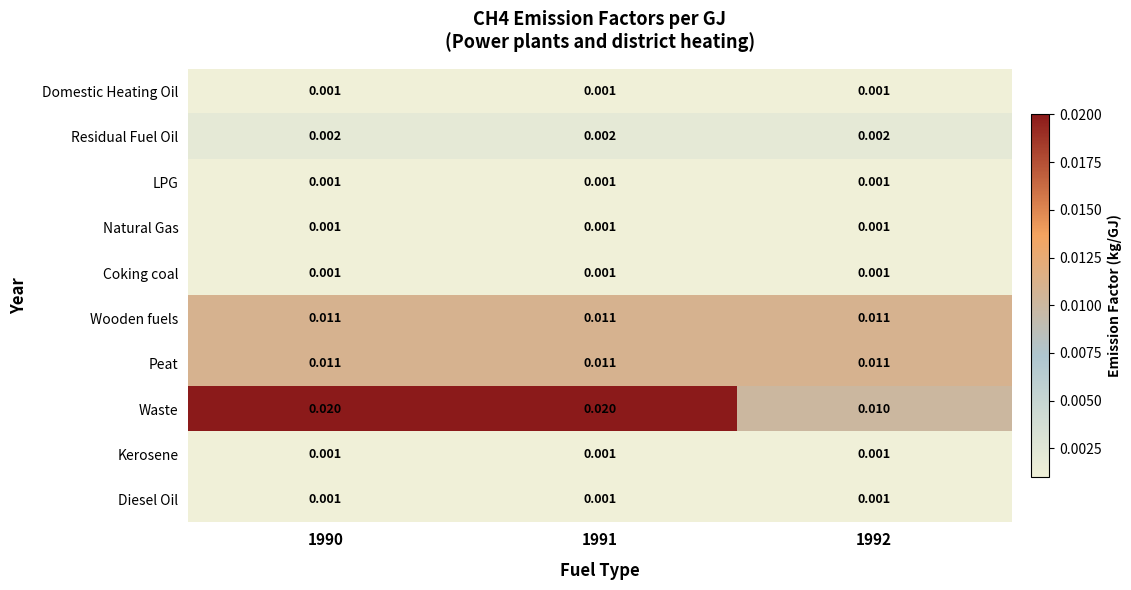

How many categories are shown in the chart?

3